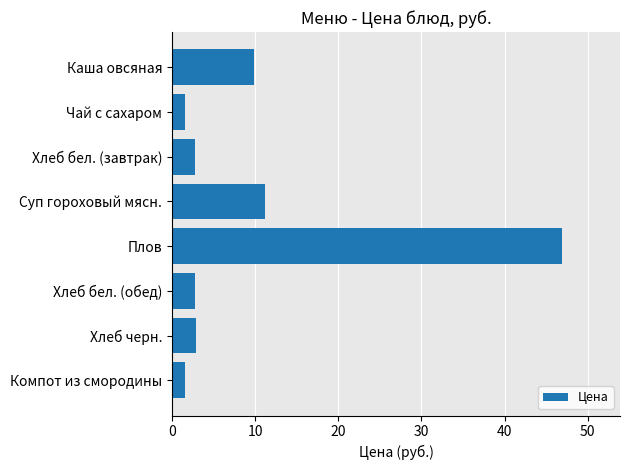

What is the average value?

9.9